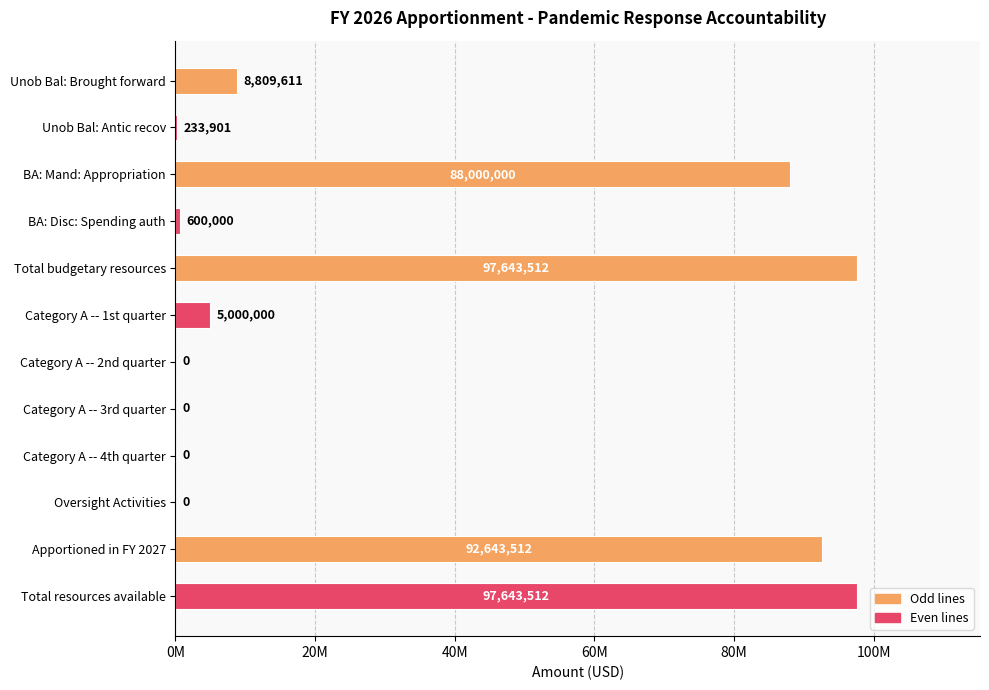

What is the average value?

32547837